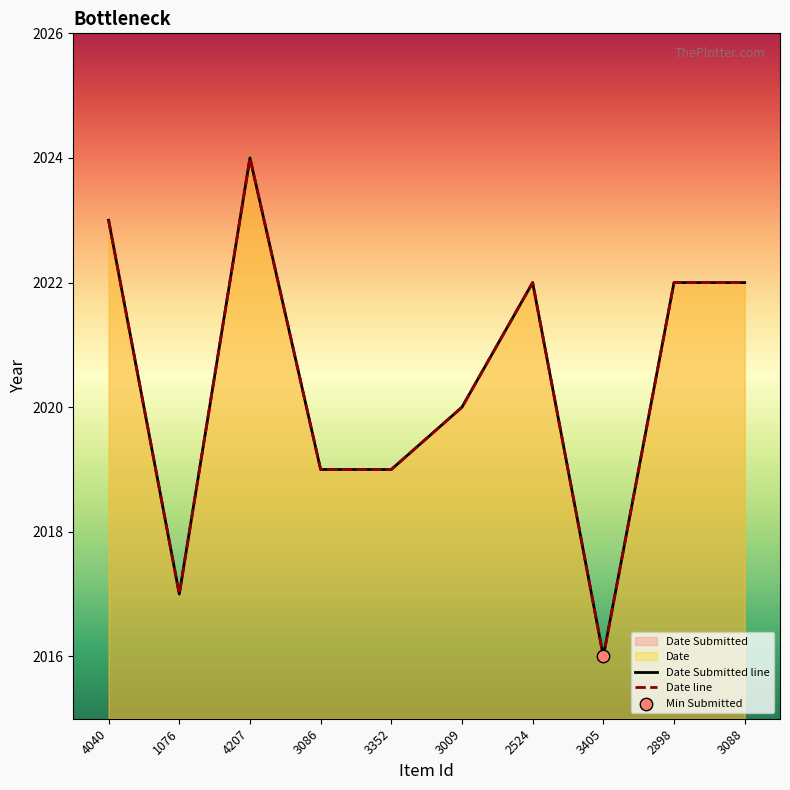

What are all the series names shown in the legend?

Date Submitted, Date